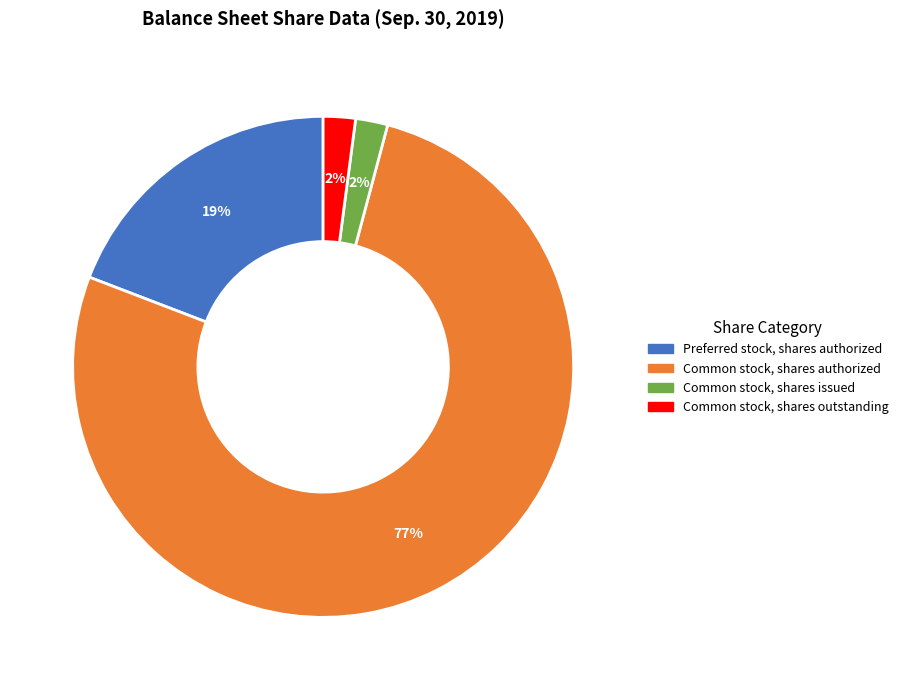

How many slices are in this pie chart?

4